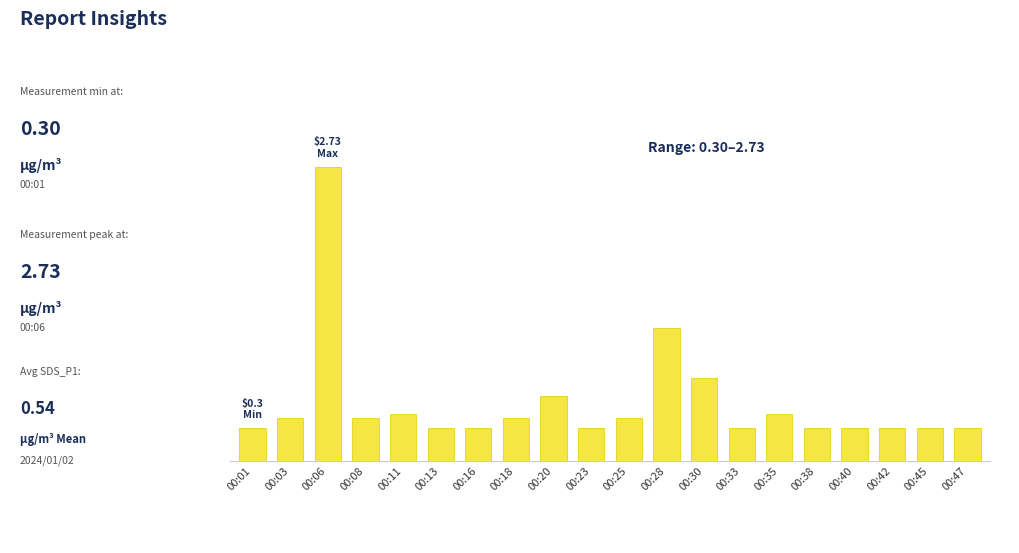

What is the maximum value shown in the chart?

2.7